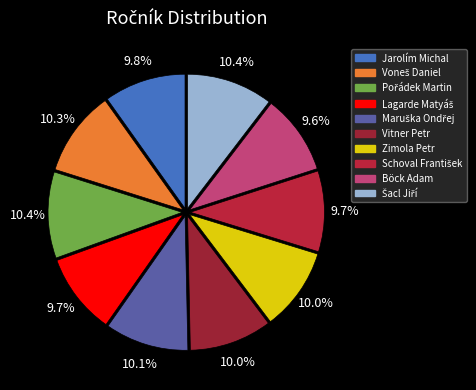

How many slices are in this pie chart?

10